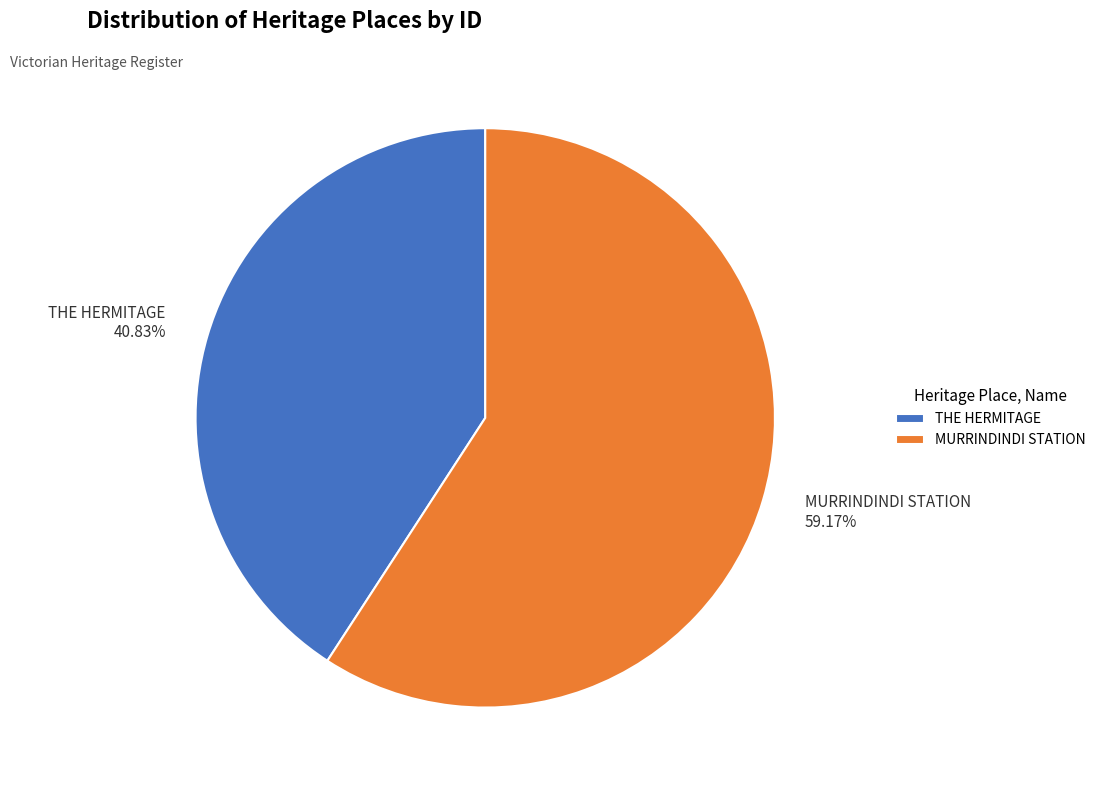

To the nearest percent, what percentage of the pie is MURRINDINDI STATION?

59%